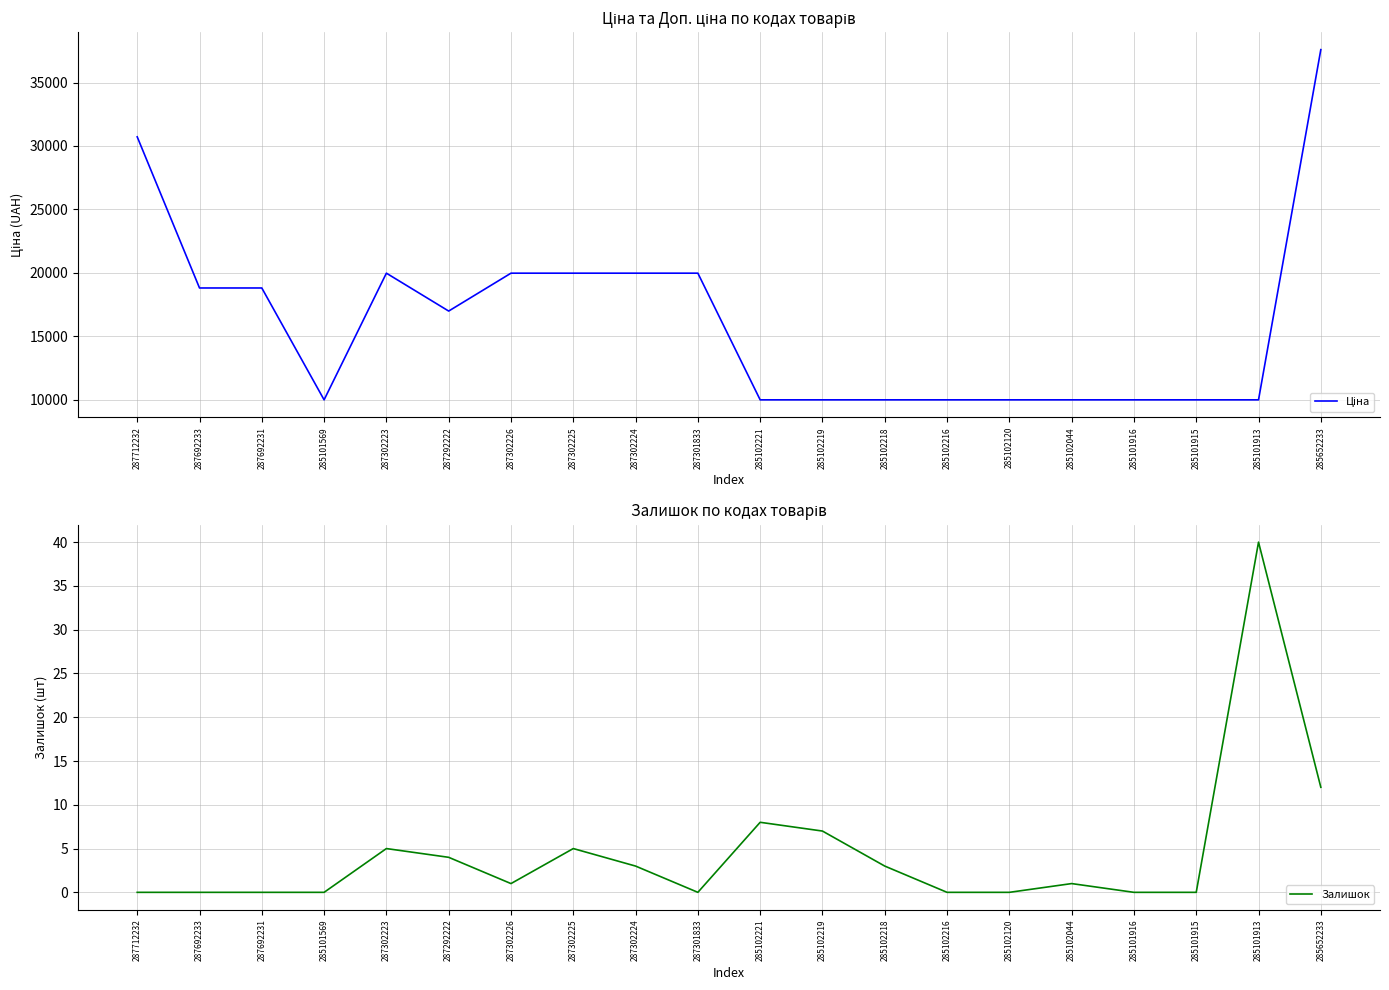

What are all the series names shown in the legend?

Ціна, Залишок